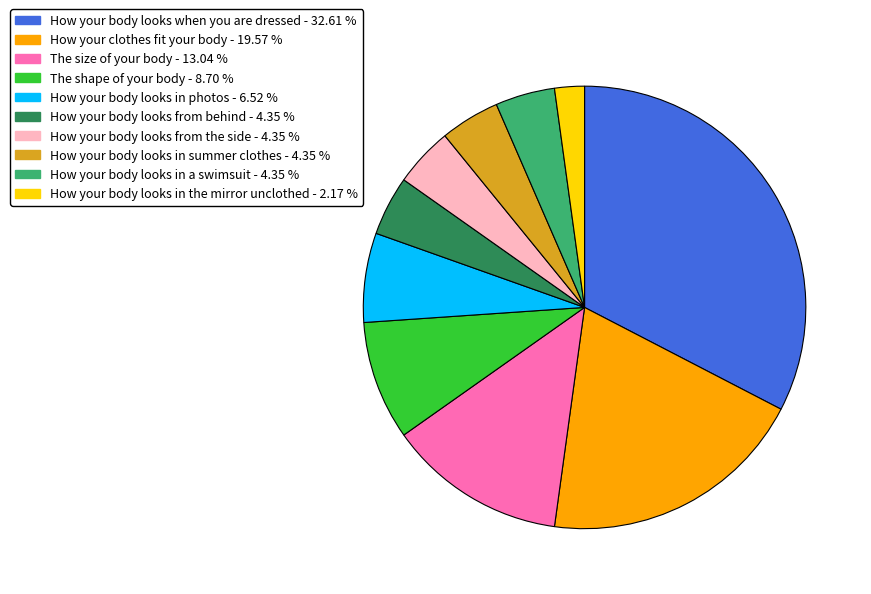

Combined, do How your body looks in the mirror unclothed and How your body looks in summer clothes account for over 50%?

No